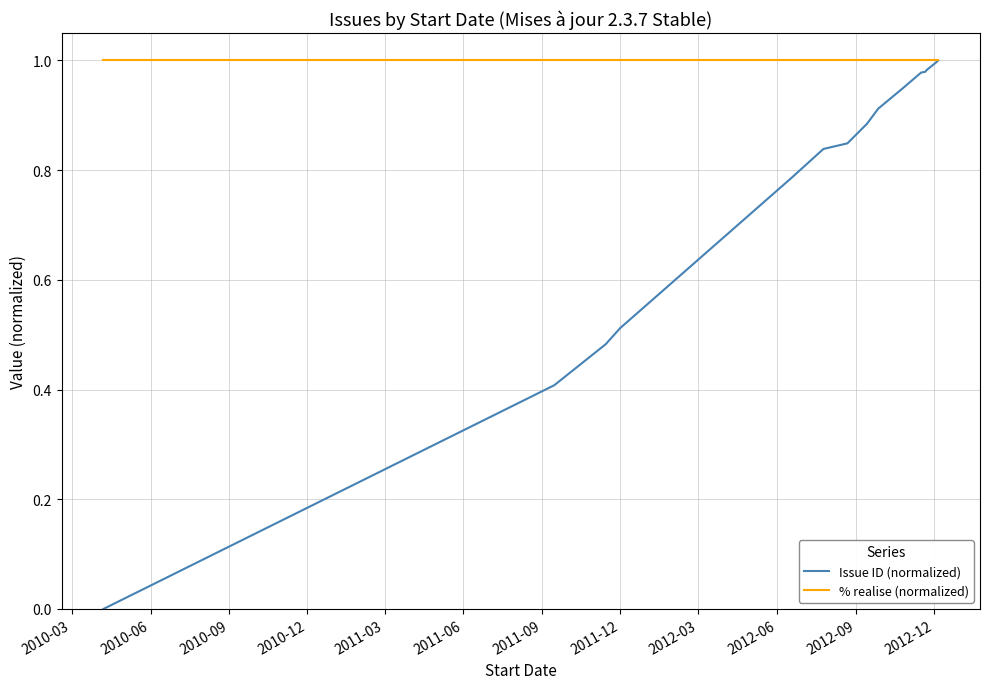

Which series has the largest total across all categories?

% realise (normalized)